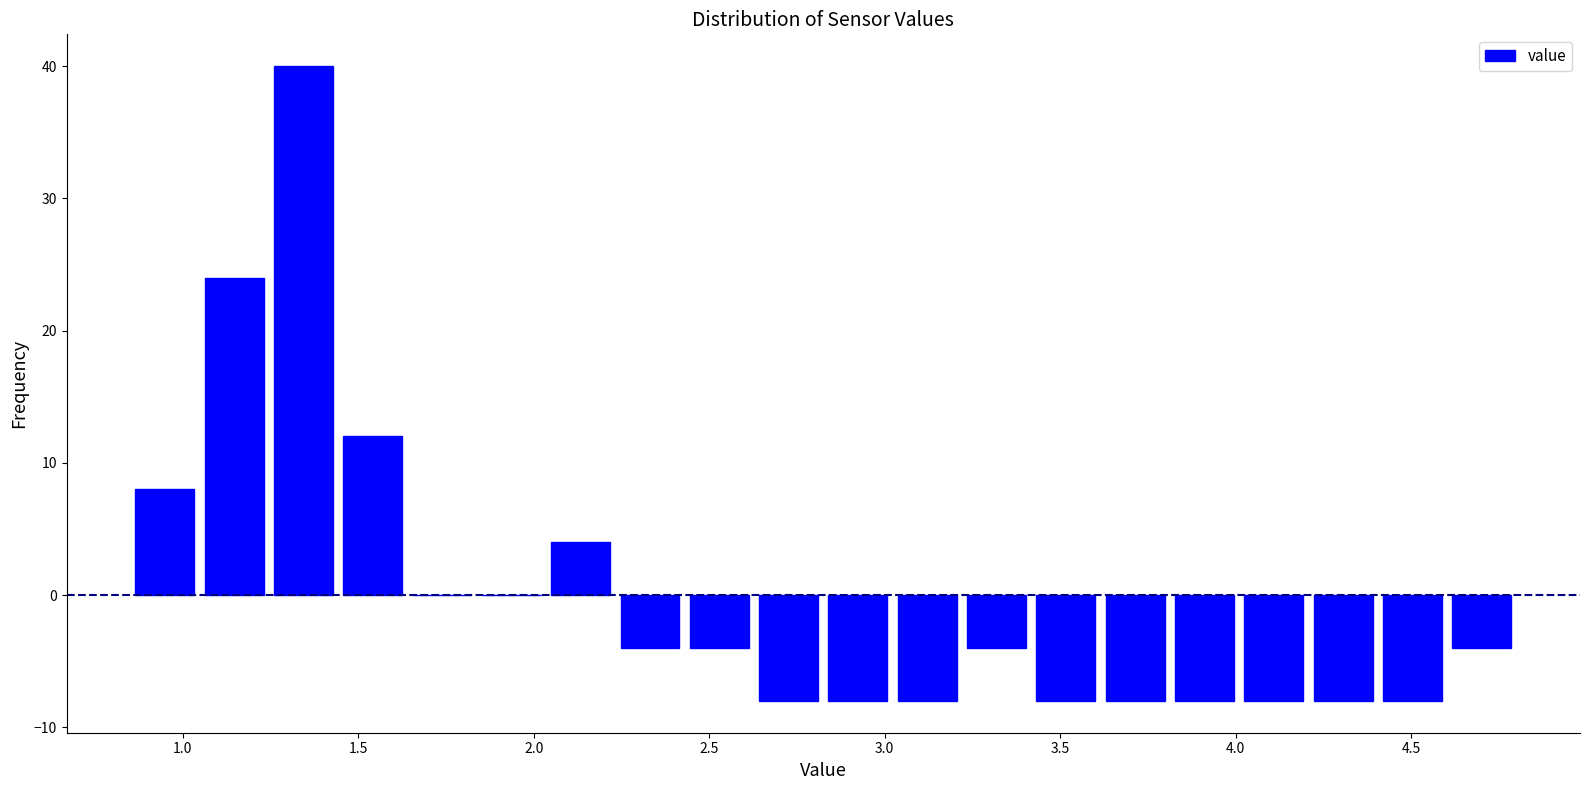

Around what value on the x-axis is the tallest bar? Give the approximate position of its centre, as read against the axis.

1.35